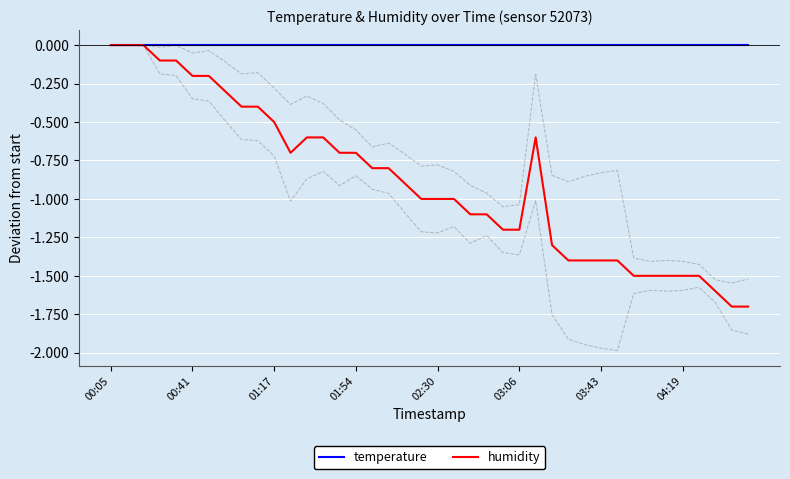

List the labels in order of humidity value, largest first.

00:05, 00:41, 01:17, 01:54, 02:30, 03:06, 03:43, 04:19, 8, 9, 10, 12, 13, 26, 11, 14, 15, 16, 17, 18, 19, 20, 21, 22, 23, 24, 25, 27, 28, 29, 30, 31, 32, 33, 34, 35, 36, 37, 38, 39